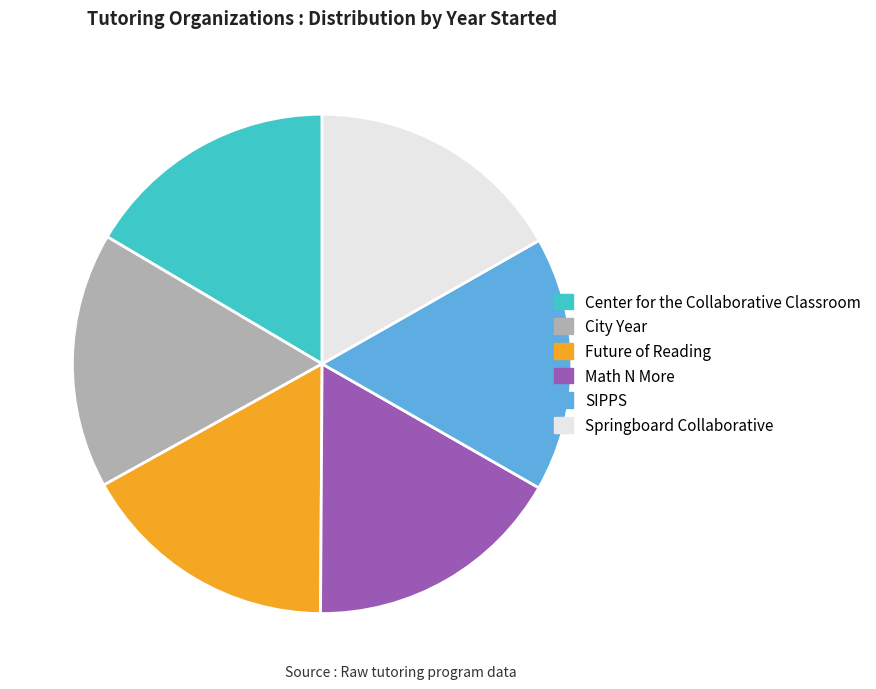

Is it true that Math N More is 27% of the pie?

False